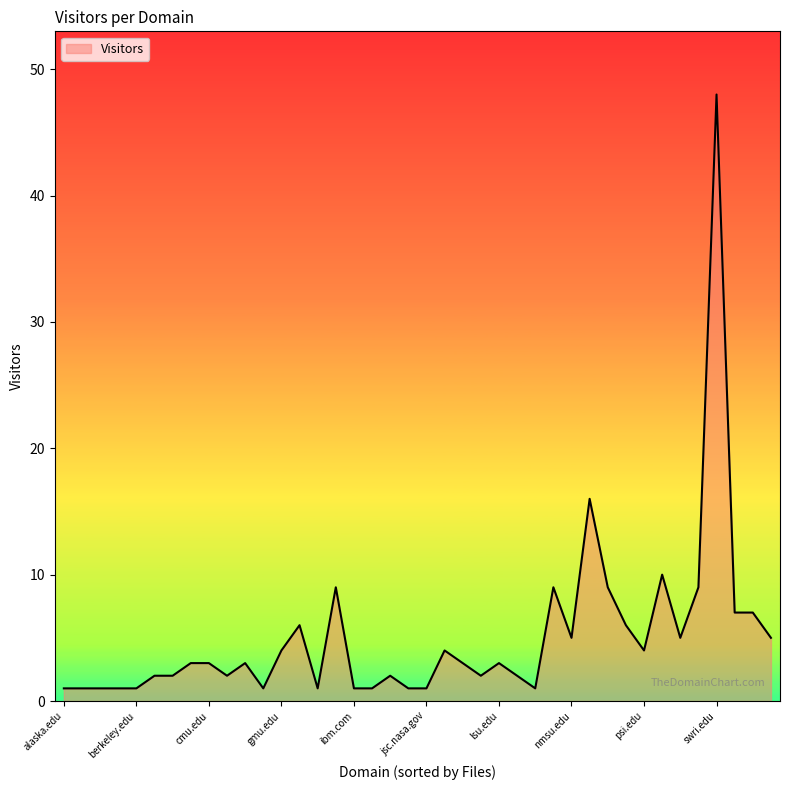

What is the greatest value displayed?

48